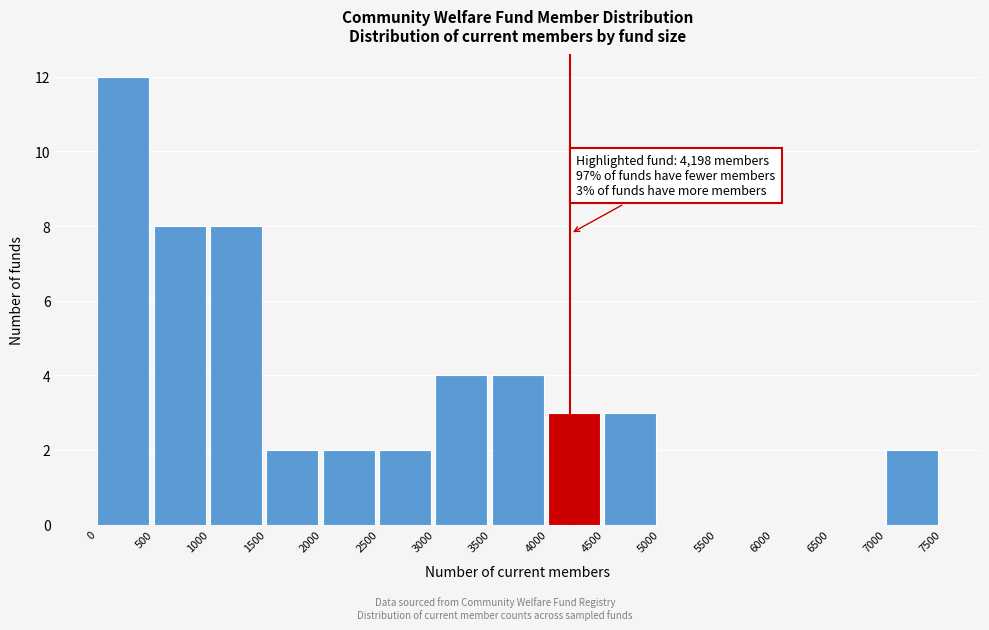

Over which range of the x-axis is the bar tallest?

0 to 500